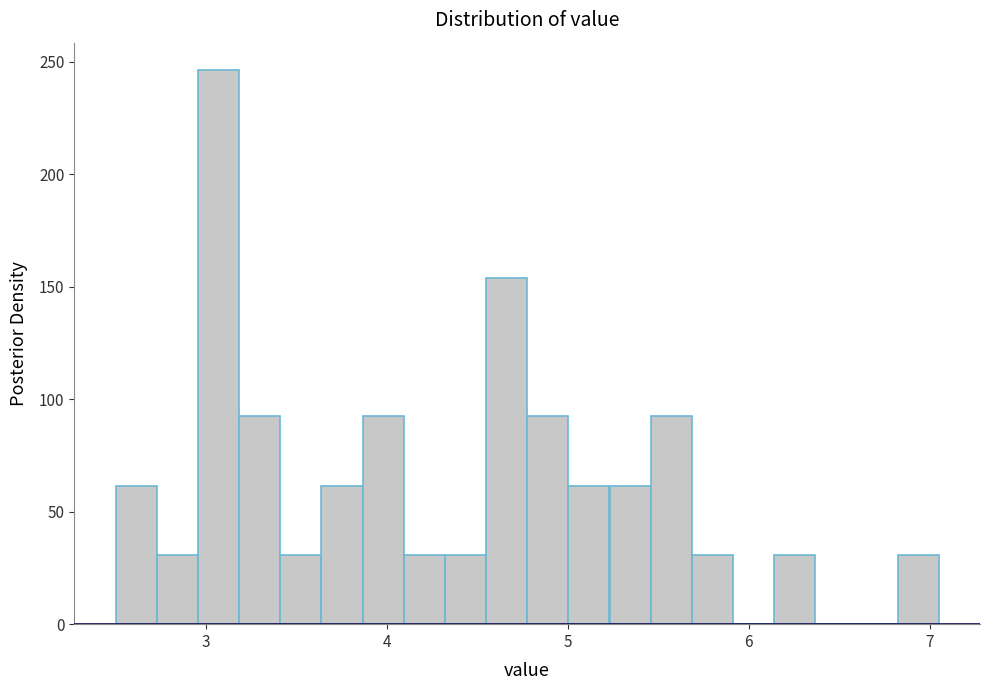

Read against the x-axis, roughly where is the centre of the tallest bar?

3.1